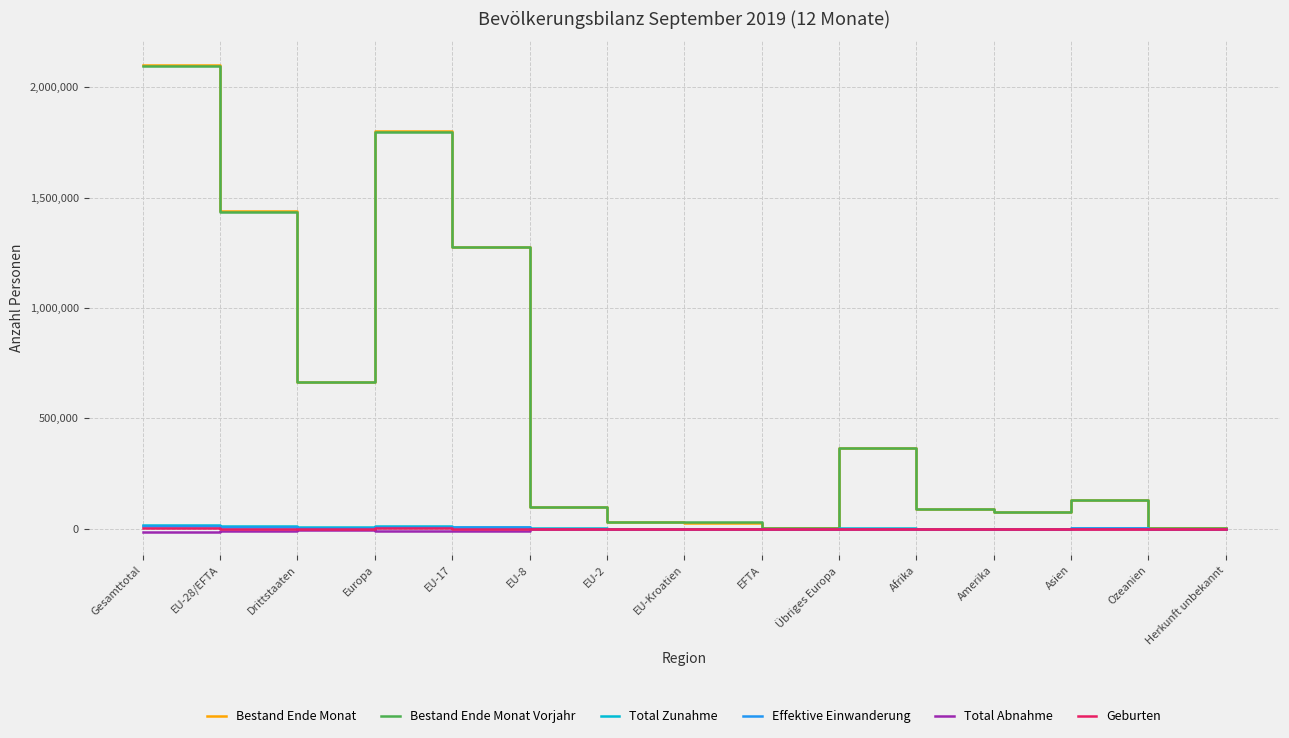

At which label is Effektive Einwanderung closest to 6356?

EU-17